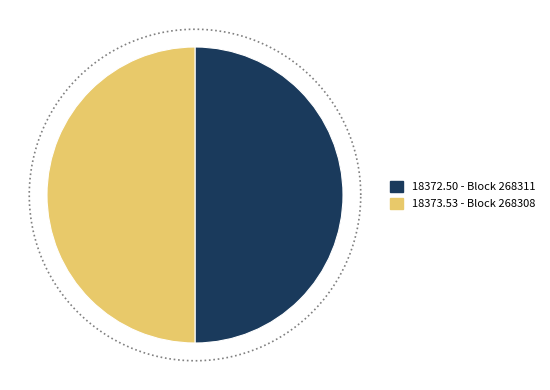

How many segments does this pie chart have?

2